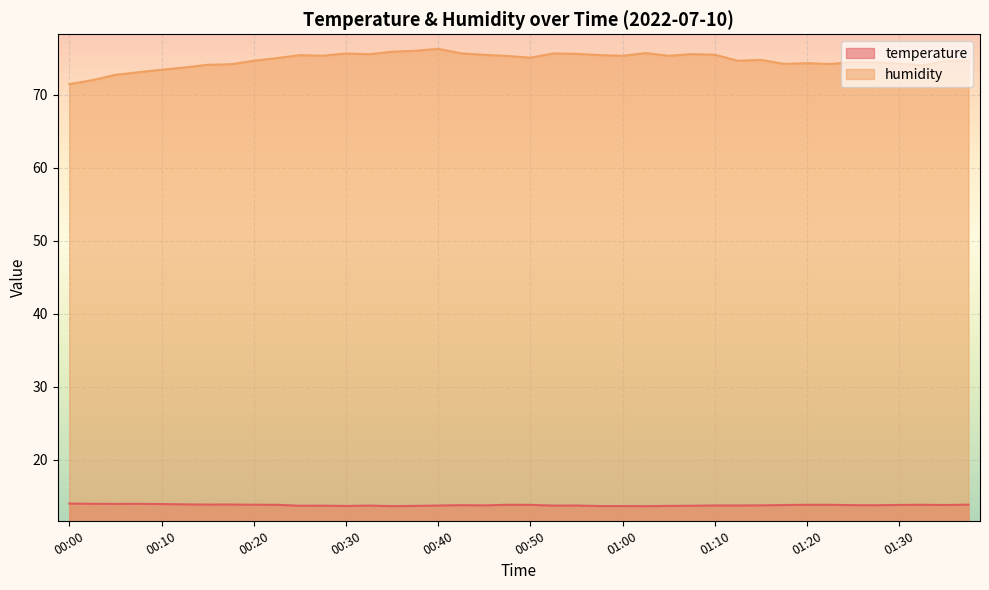

At which label does humidity first exceed 75?

00:22